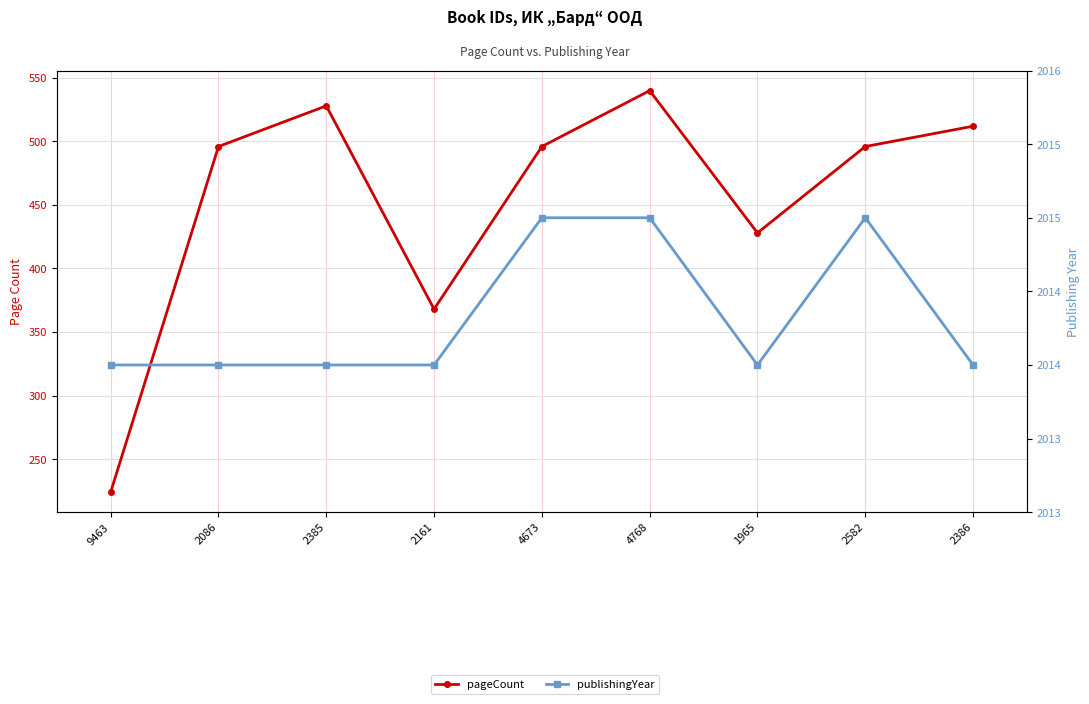

What is the difference between the pageCount values at 4768 and 2385?

12